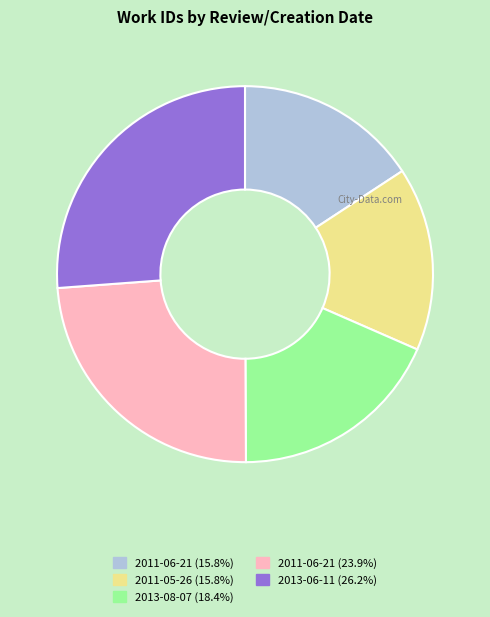

What is the ratio of the value at 2011-06-21 (15.8%) to the value at 2011-06-21 (23.9%)?

0.7